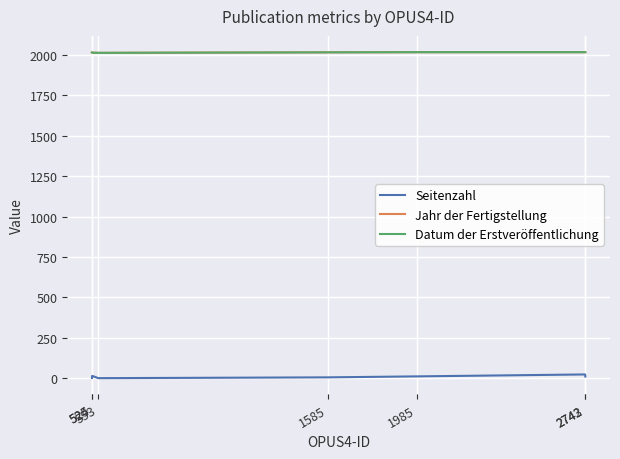

What is the spread (max minus min) of values at 2742?

1993